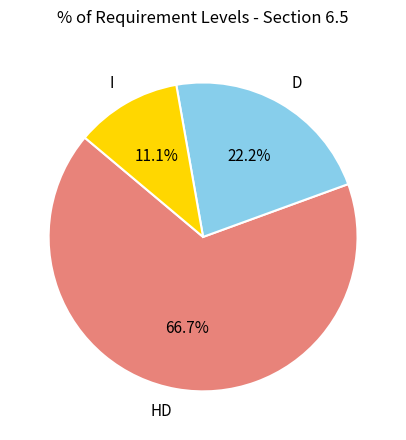

How much of the chart is everything except D?

77.8%